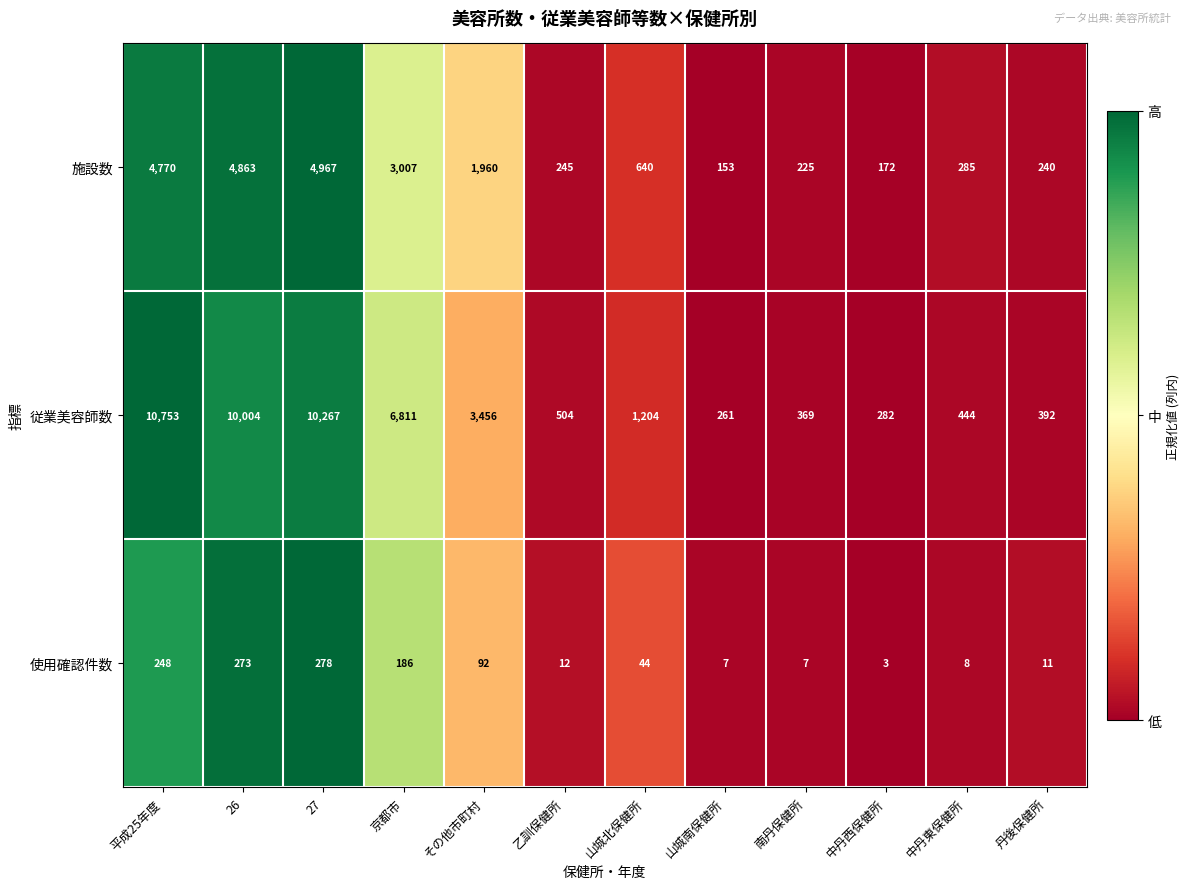

What is the sum of all 使用確認件数 values?

1169